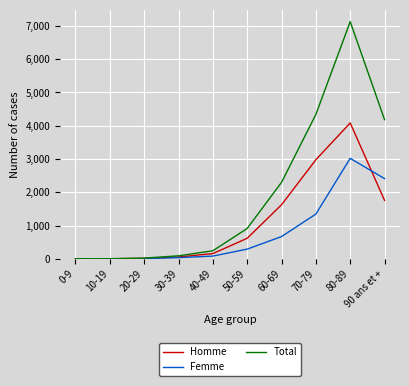

At how many categories does at least one series exceed 3771?

3